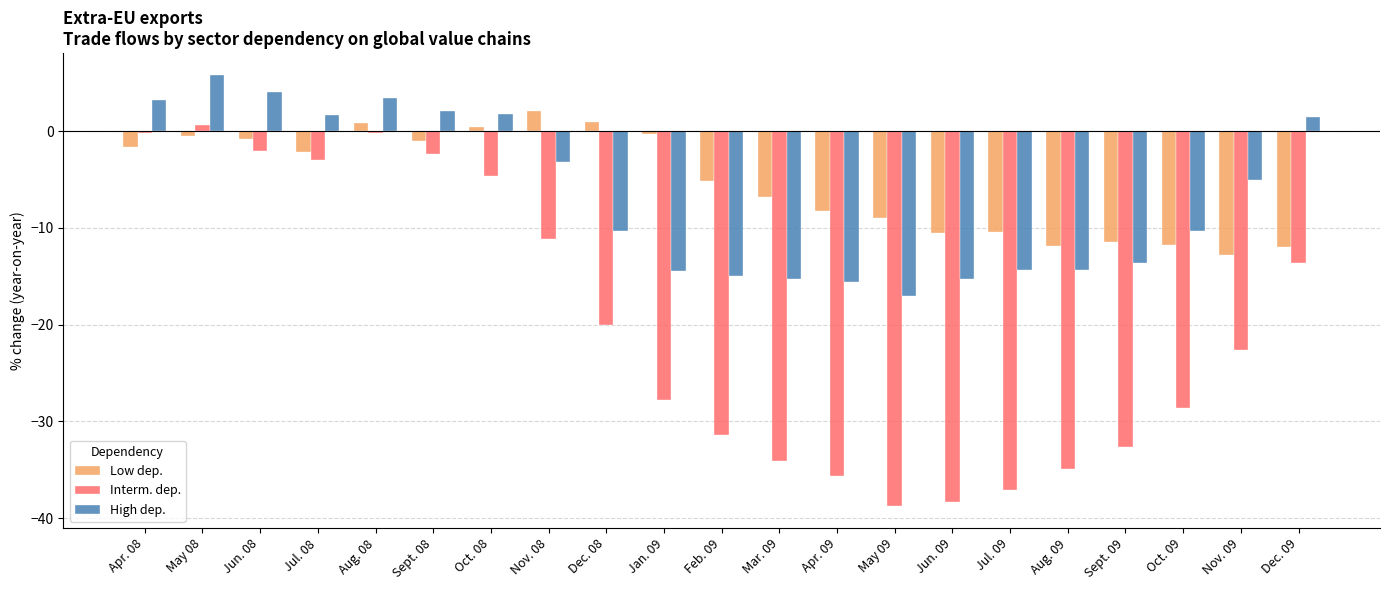

What is the total value across all series at May 09?

-64.8